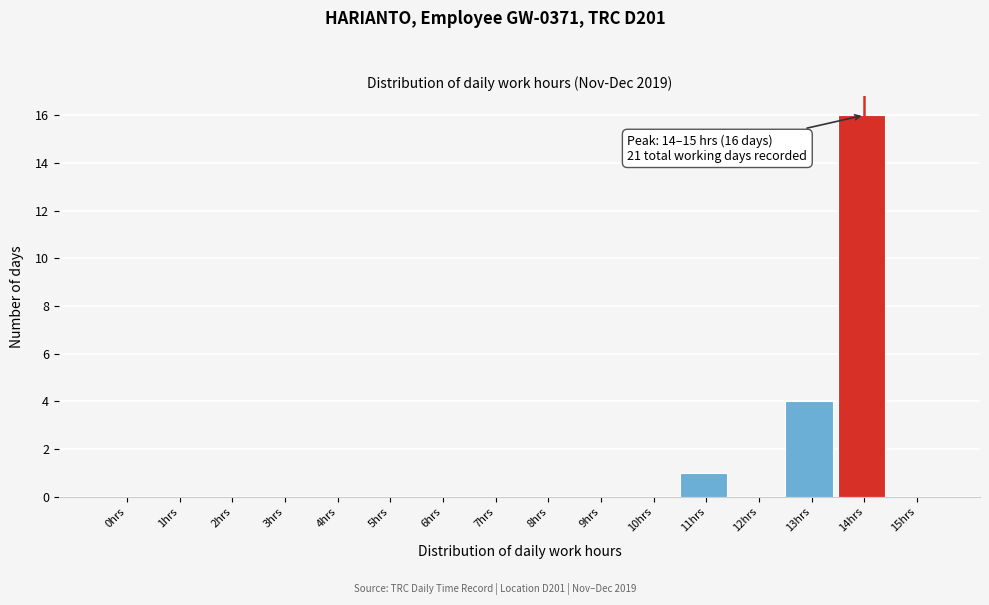

Reading left to right, list all the values displayed in this chart.

0hrs=0	1hrs=0	2hrs=0	3hrs=0	4hrs=0	5hrs=0	6hrs=0	7hrs=0	8hrs=0	9hrs=0	10hrs=0	11hrs=1	12hrs=0	13hrs=4	14hrs=16	15hrs=0